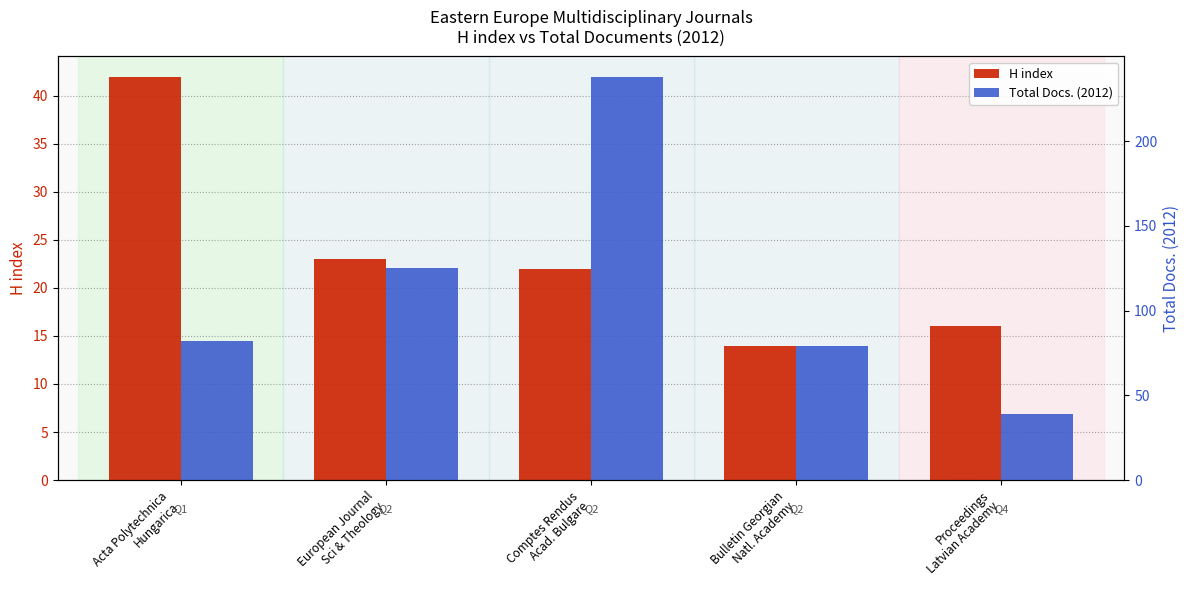

What is the label of the 4th bar from the left?

Bulletin Georgian
Natl. Academy